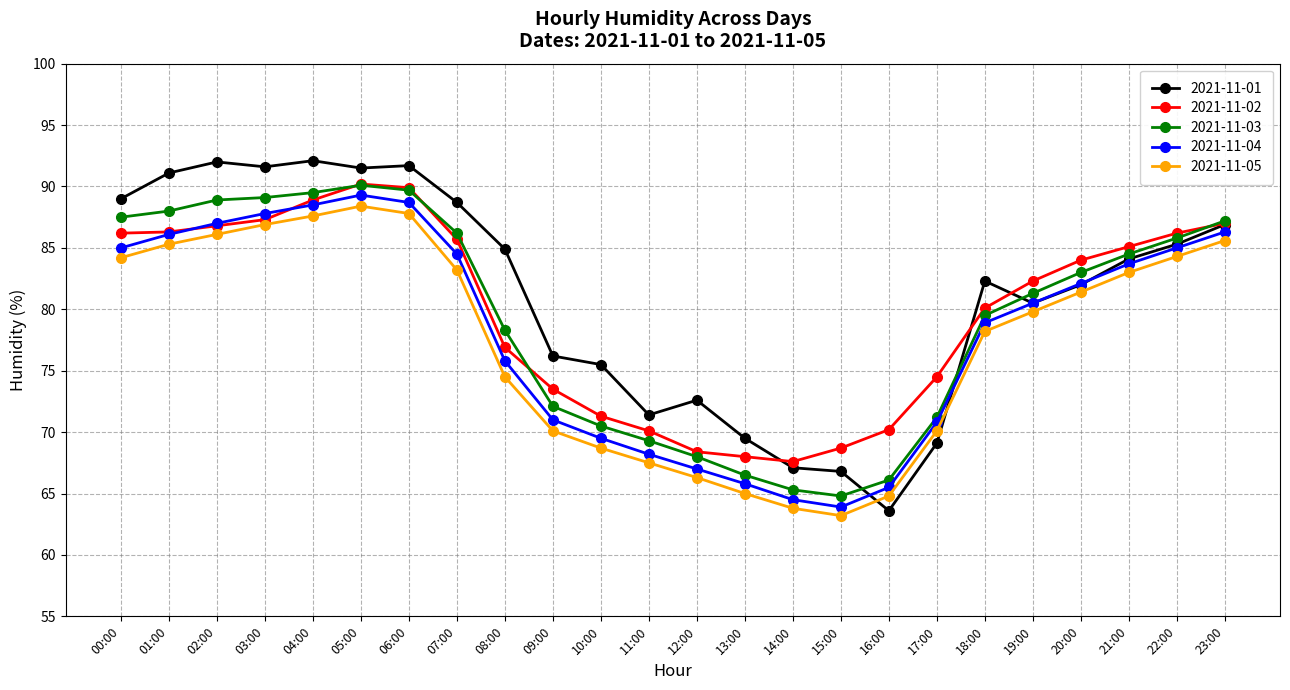

What is the maximum value for 2021-11-02?

90.2